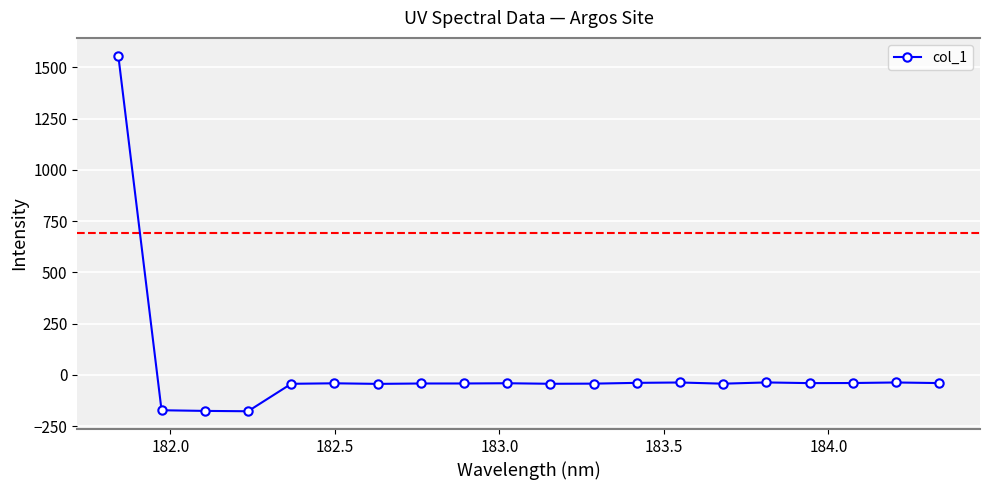

What is the average value?

18.5